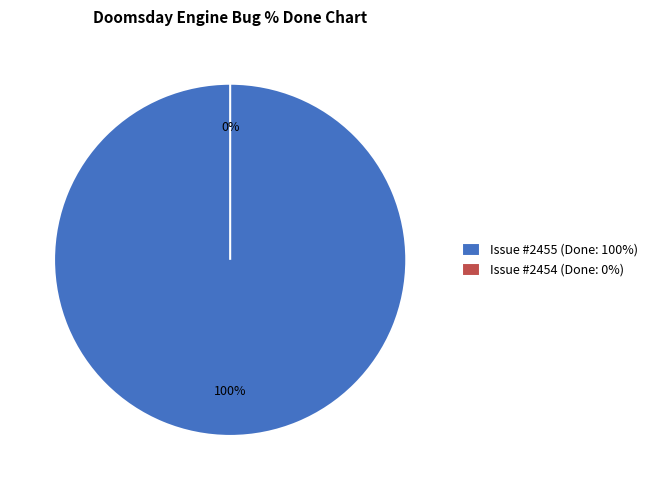

Does 2455 account for over 50% of the chart?

Yes